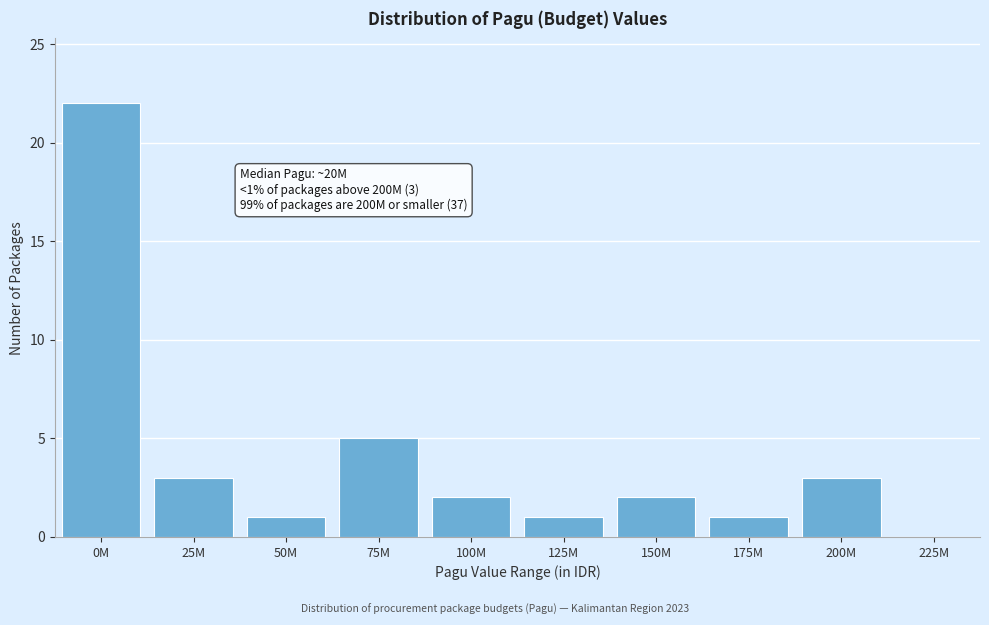

Reading left to right, transcribe all the data shown in this chart.

0M=22	25M=3	50M=1	75M=5	100M=2	125M=1	150M=2	175M=1	200M=3	225M=0